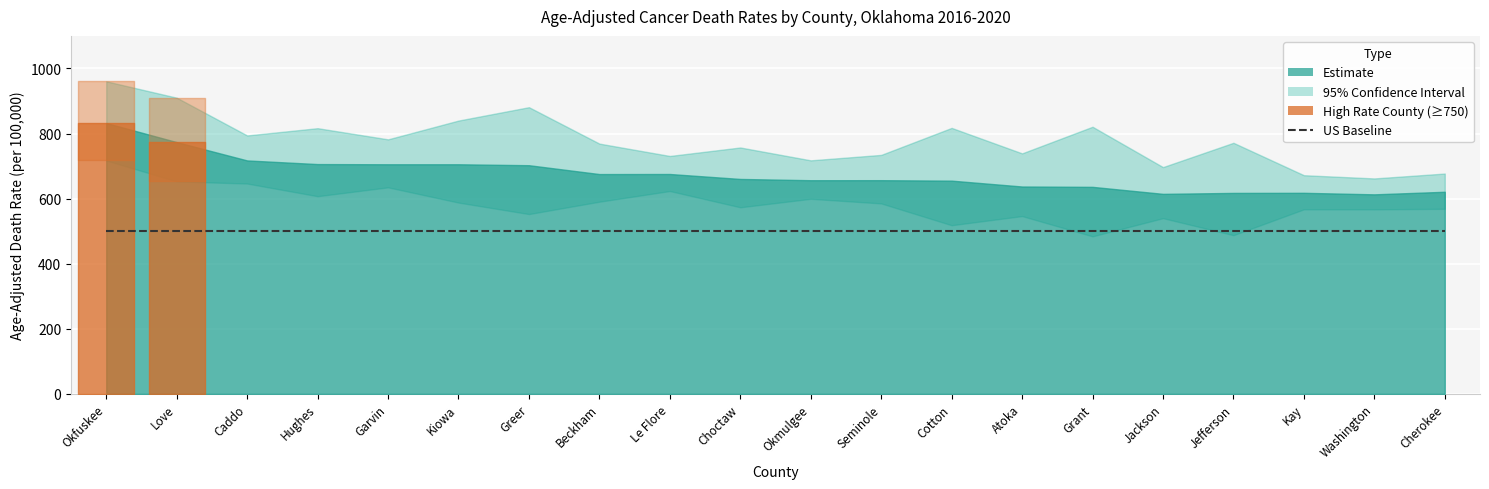

Rank the series by their maximum value, from highest to lowest.

Upper_CI, Age_Adjusted_Rate, Lower_CI, US_Baseline